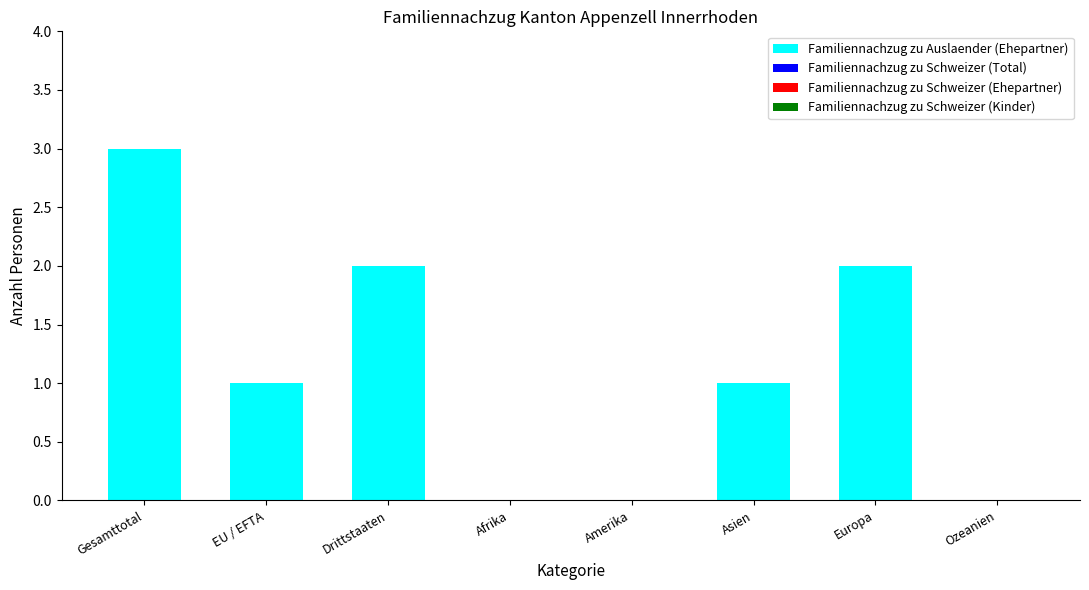

How many series are shown in this chart?

1